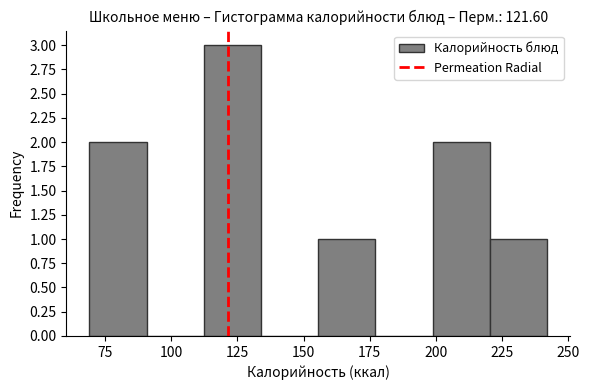

Reading left to right, list every bar in this chart as the range it spans on the x-axis followed by its height. Neither the bar edges nor the heights are printed on the chart, so give them approximately, as read against the axes.

70 to 90: 2
90 to 110: 0
110 to 135: 3
135 to 155: 0
155 to 175: 1
175 to 200: 0
200 to 220: 2
220 to 240: 1